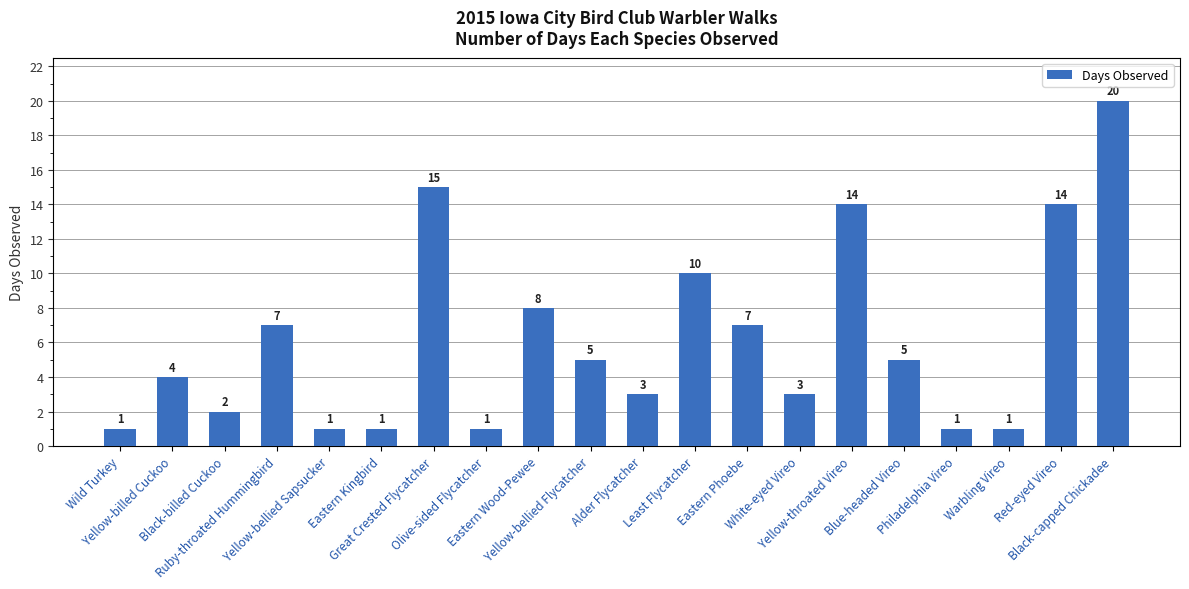

Reading left to right, transcribe all the data shown in this chart.

1	4	2	7	1	1	15	1	8	5	3	10	7	3	14	5	1	1	14	20